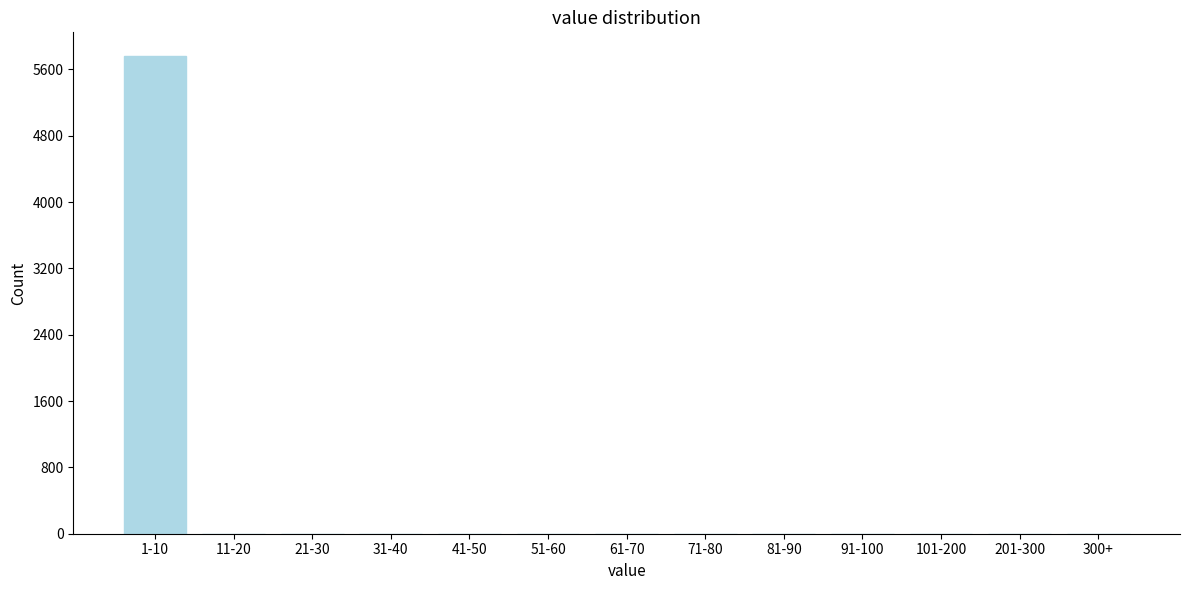

Reading left to right, extract all data points from this chart.

1-10=5758	11-20=0	21-30=0	31-40=0	41-50=0	51-60=0	61-70=0	71-80=0	81-90=0	91-100=0	101-200=0	201-300=0	300+=0